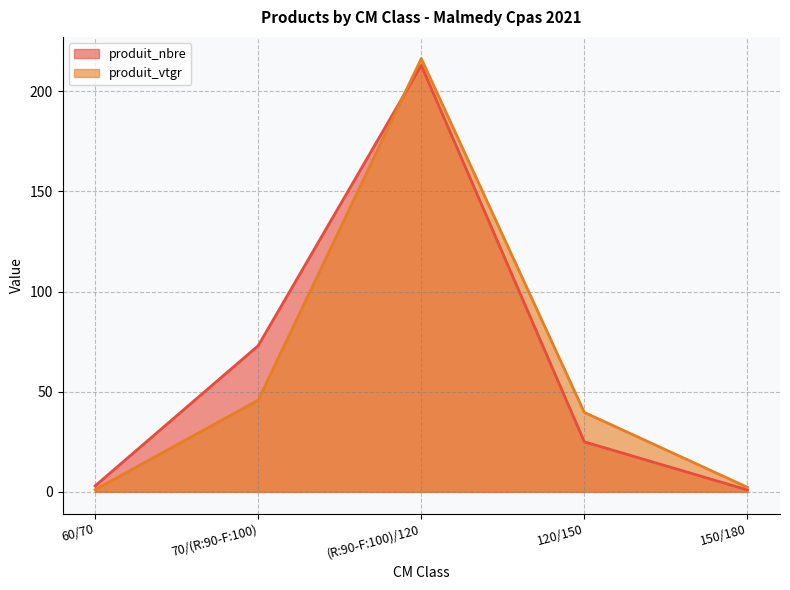

What is the lowest value of the produit_vtgr series?

1.1